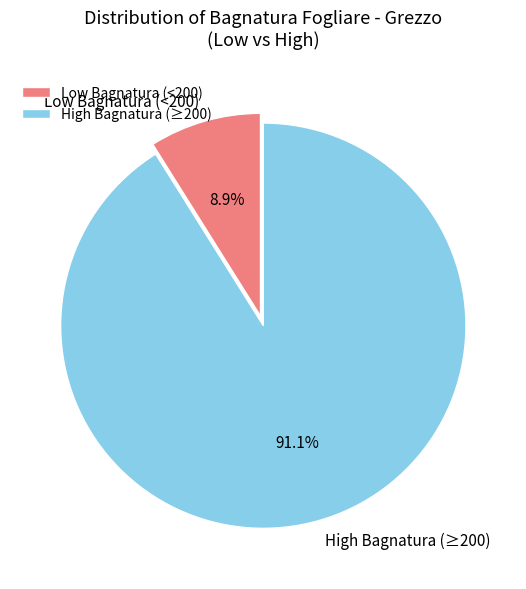

What is the largest slice in the pie chart?

High Bagnatura (≥200)